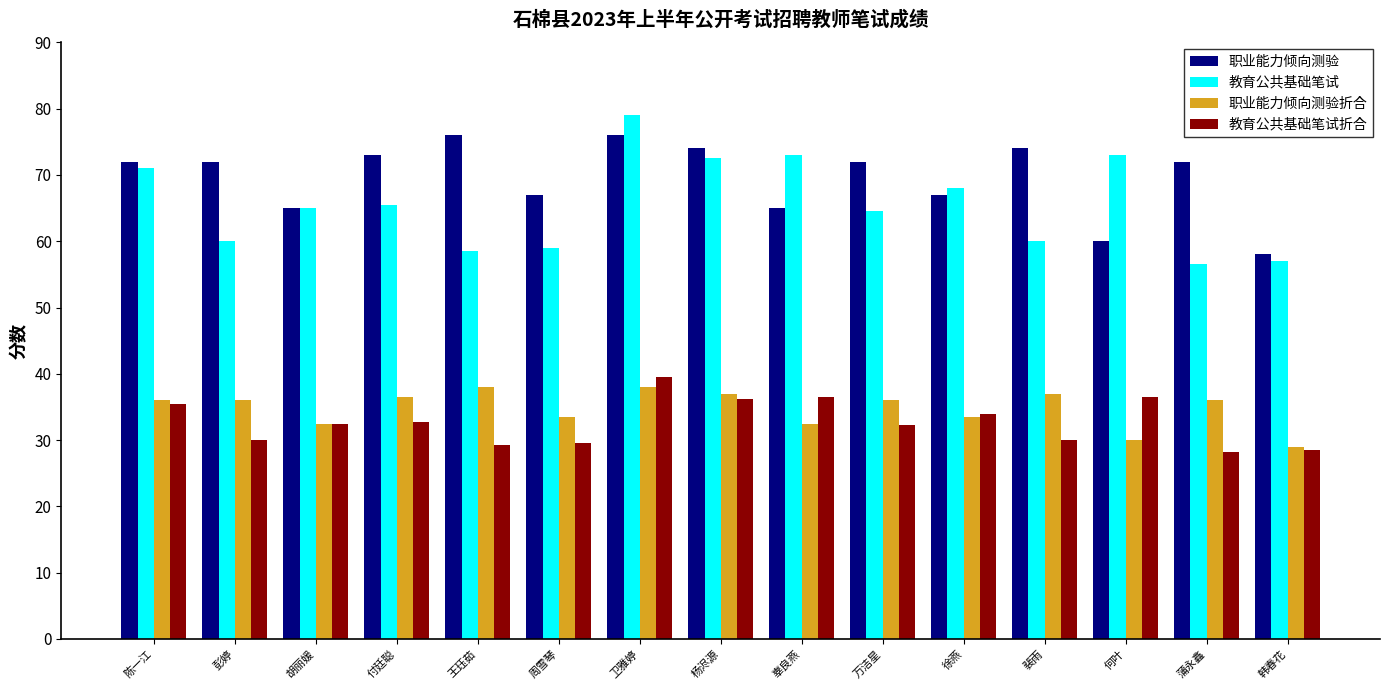

Which series changed the most between 万洁星 and 徐燕?

职业能力倾向测验